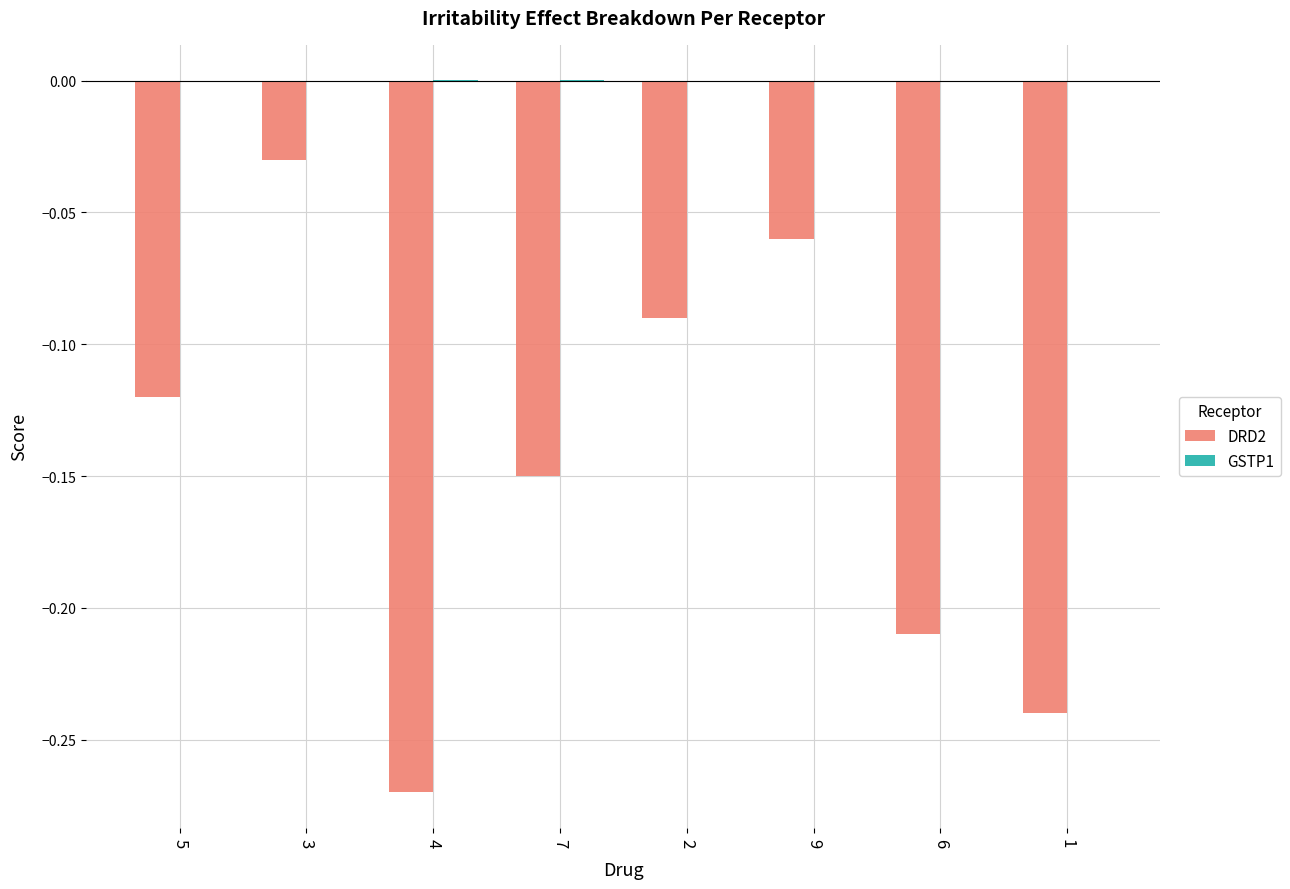

The value of DRD2 at 3 is -0.0. True or false?

True